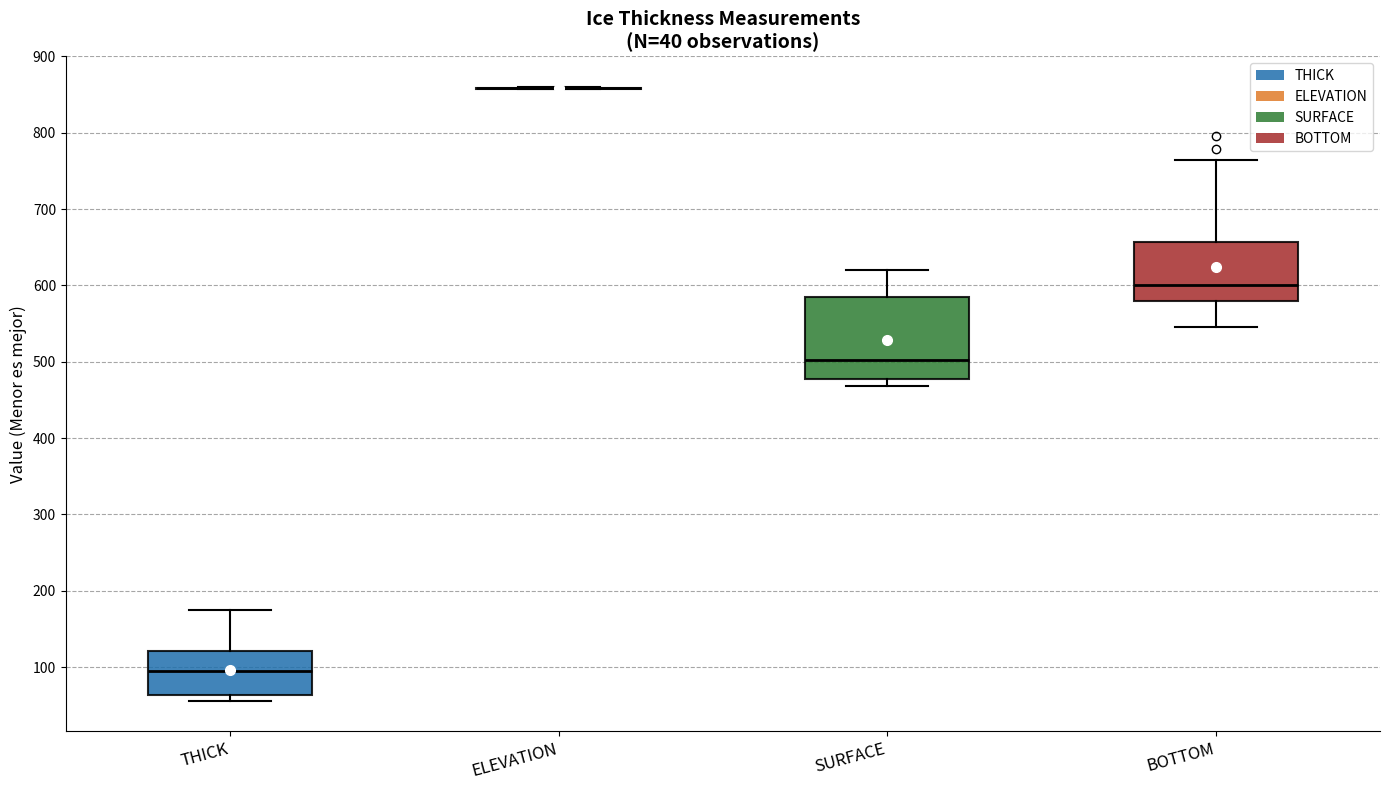

Comparing the boxes themselves (not the whiskers), which one is the tallest?

SURFACE